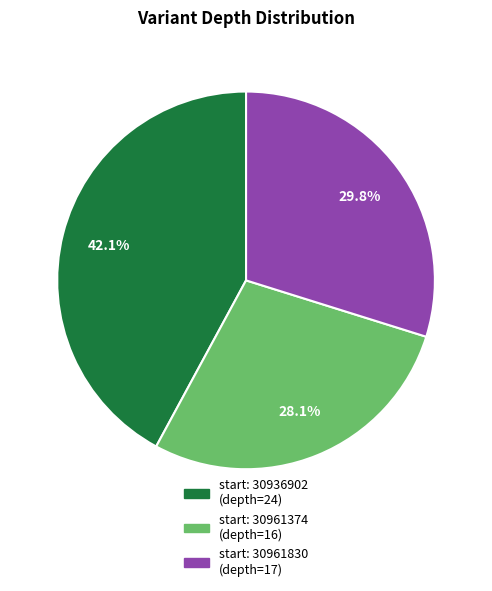

Is there any slice that represents more than half of the pie?

No